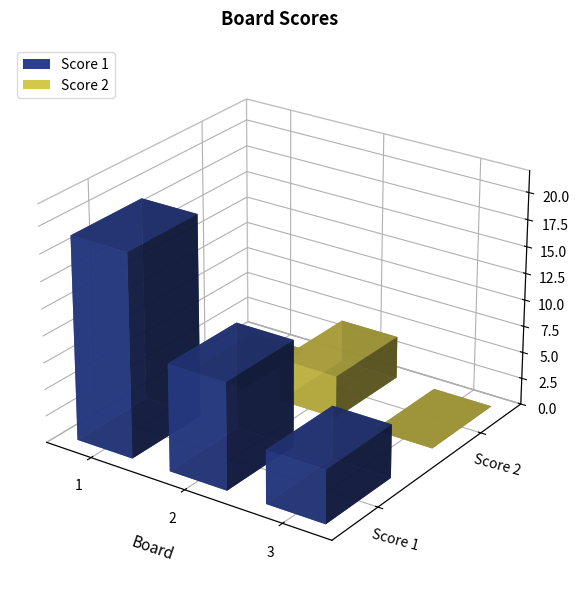

What is the difference between the Score 1 values at 3 and 2?

5